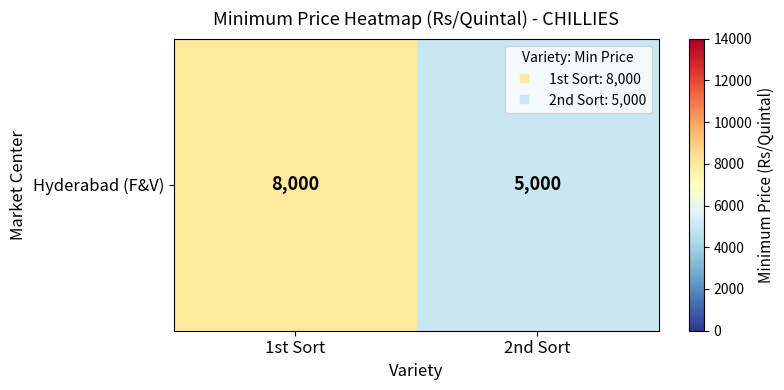

What is the sum of the values at 2nd Sort and 1st Sort?

13000